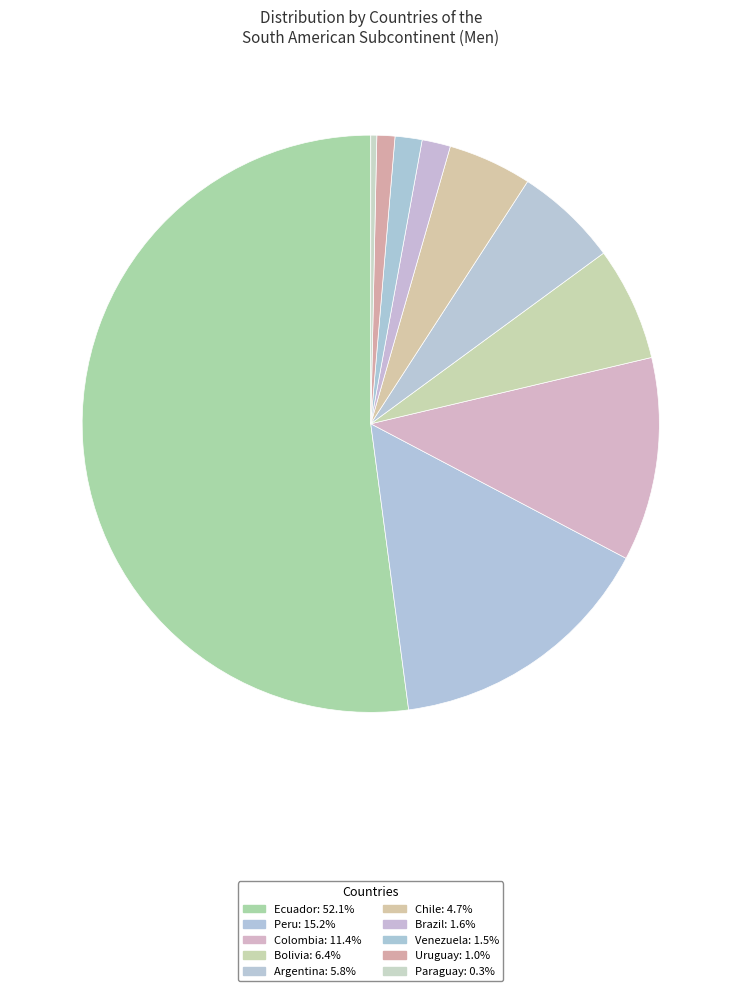

How many slices are in this pie chart?

10